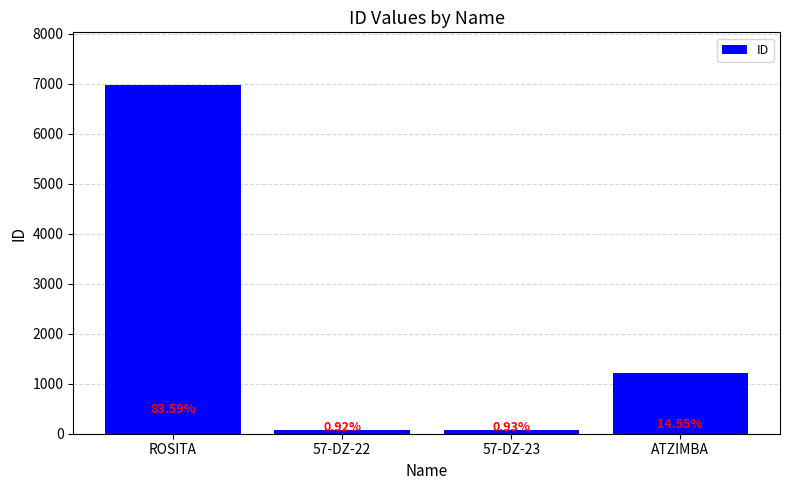

Where is the data nearest to the value 3531?

ATZIMBA